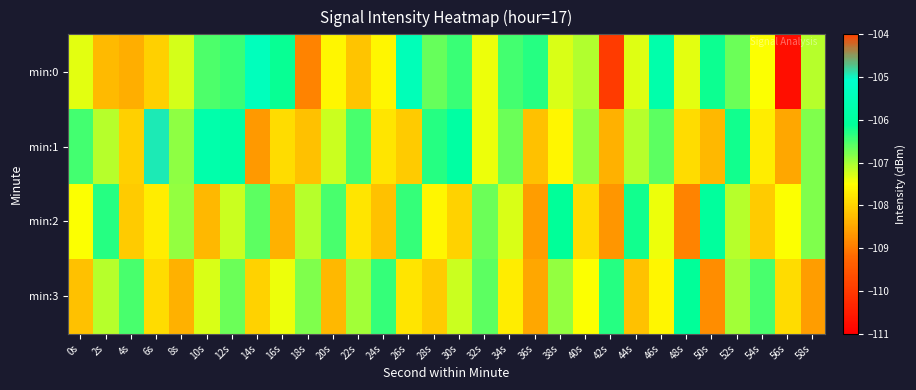

At which category is the sum across all series the highest?

12s